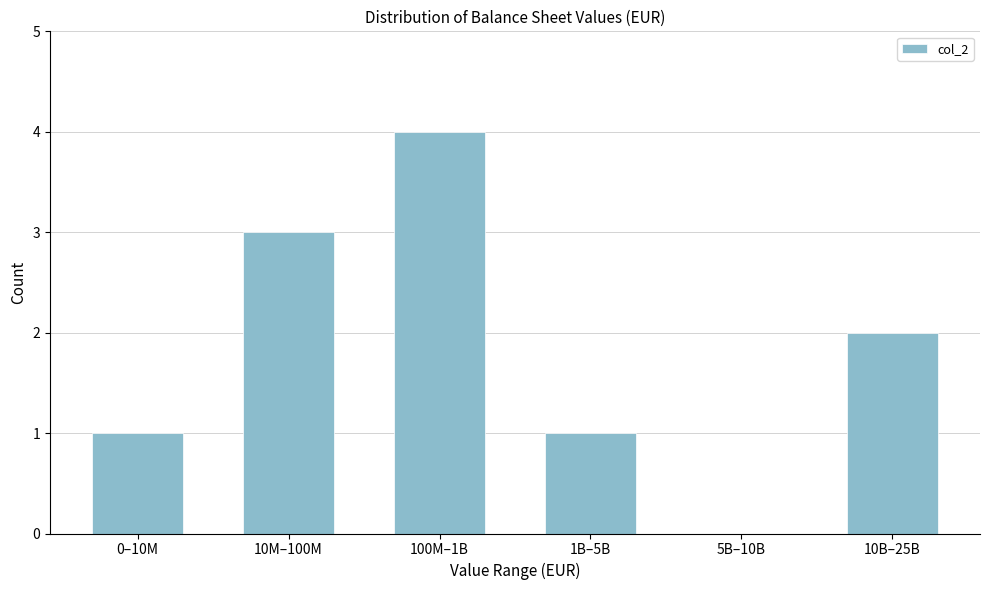

Reading right to left, what are all the values shown in this chart?

10B–25B=2	5B–10B=0	1B–5B=1	100M–1B=4	10M–100M=3	0–10M=1